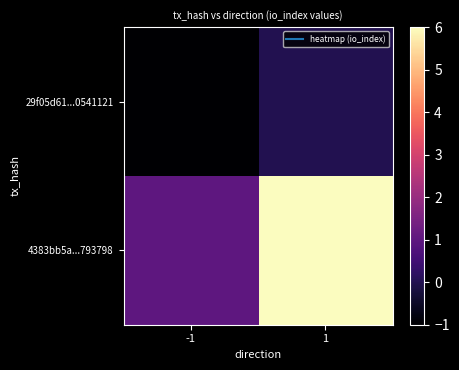

At which category is the sum across all series the highest?

1